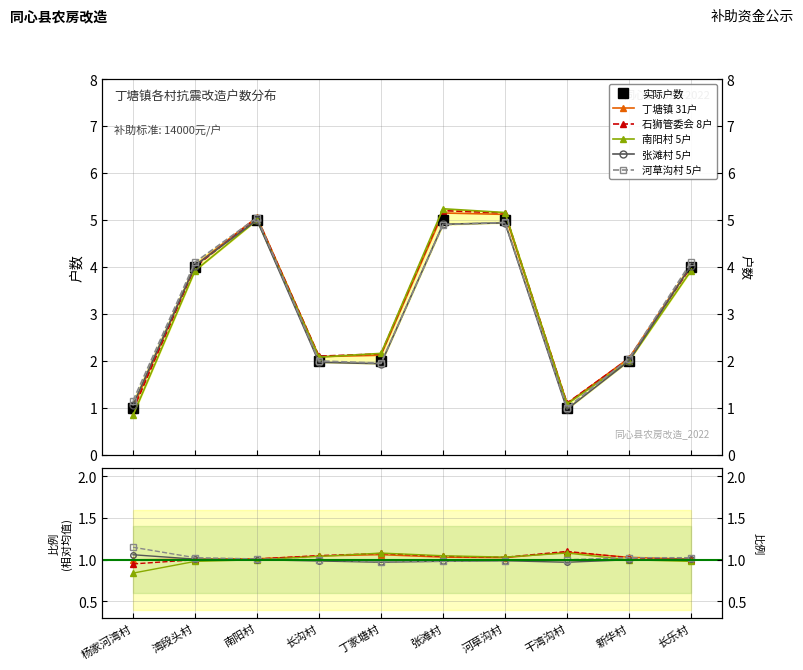

At 新华村, list the series in order from smallest to largest.

南阳村 5户, 张滩村 5户, 石狮管委会 8户, 河草沟村 5户, 丁塘镇 31户, 实际户数